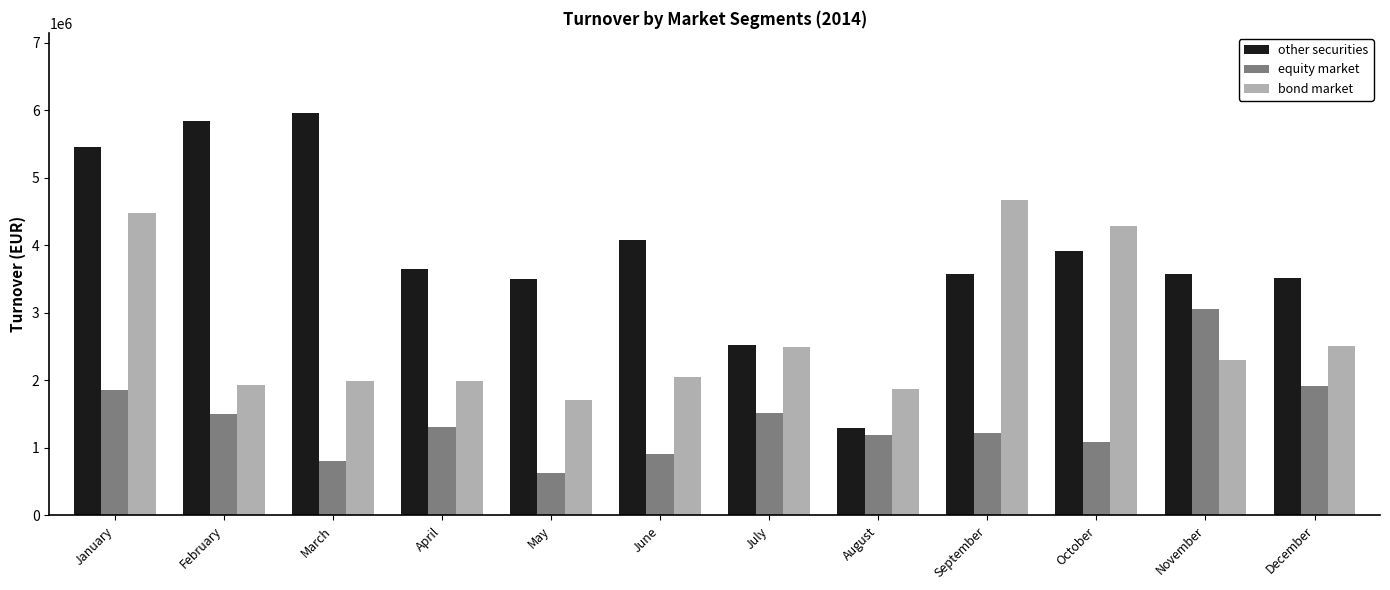

At September, list the series in order from smallest to largest.

equity market, other securities, bond market